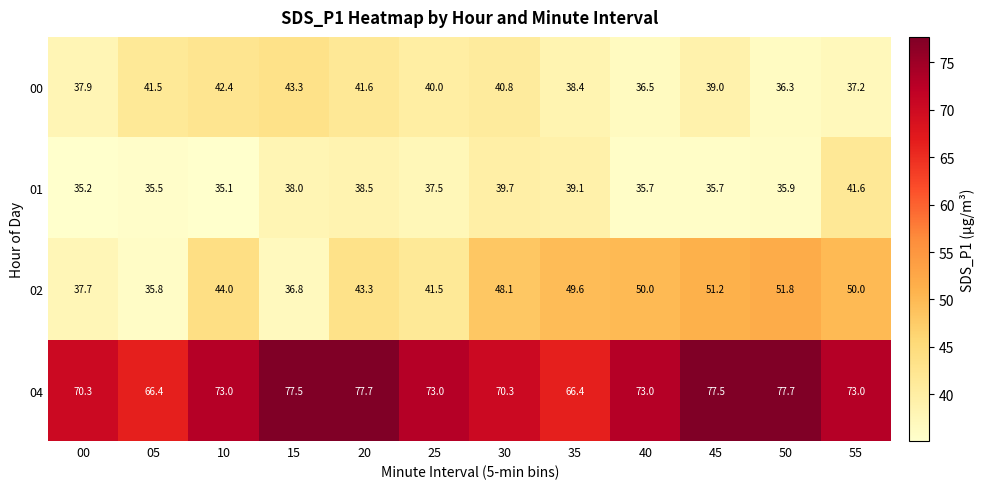

At 50, list the series in order from largest to smallest.

04, 02, 00, 01